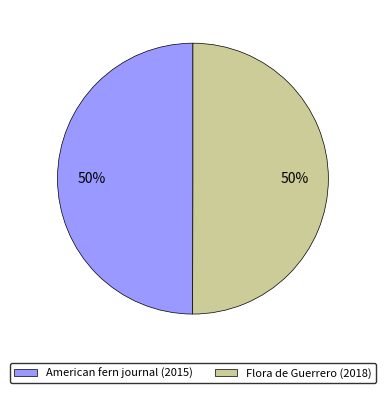

Approximately how many times larger is the value at American fern journal (2015) compared to Flora de Guerrero (2018)?

1.0